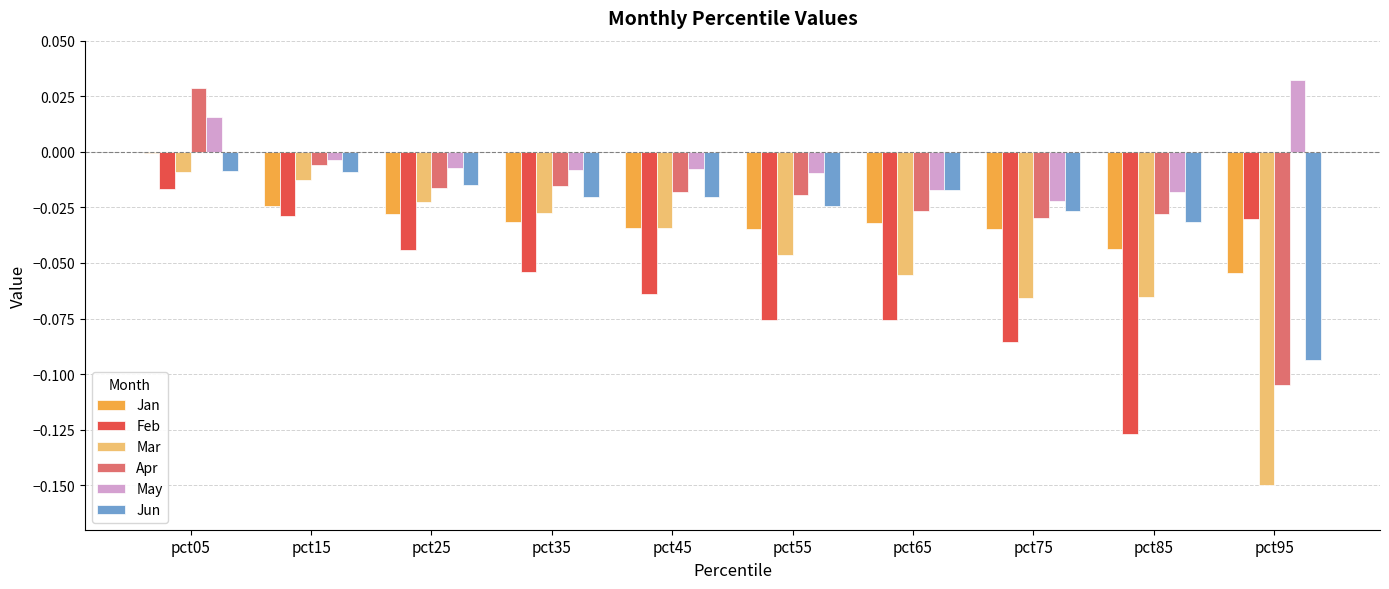

How many bars are there in total?

60